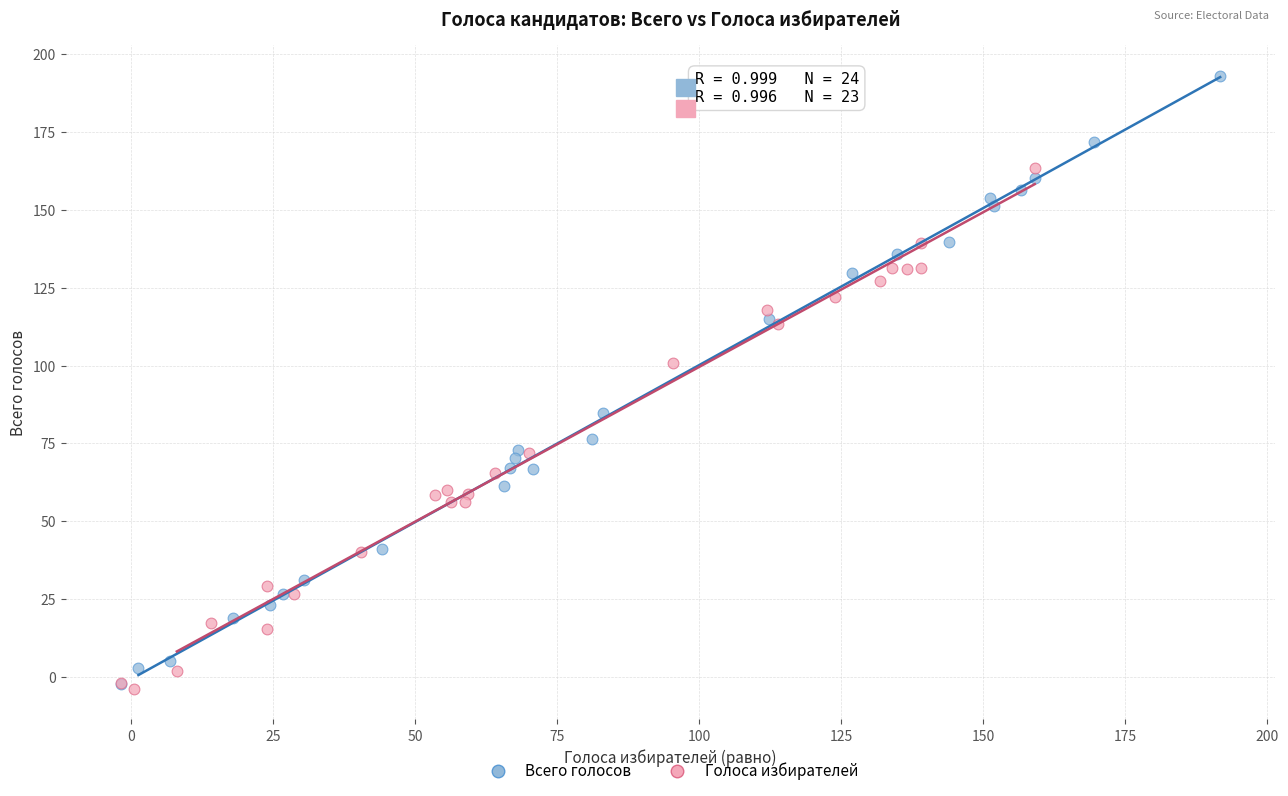

Which series has the largest Y range (max minus min)?

Всего голосов